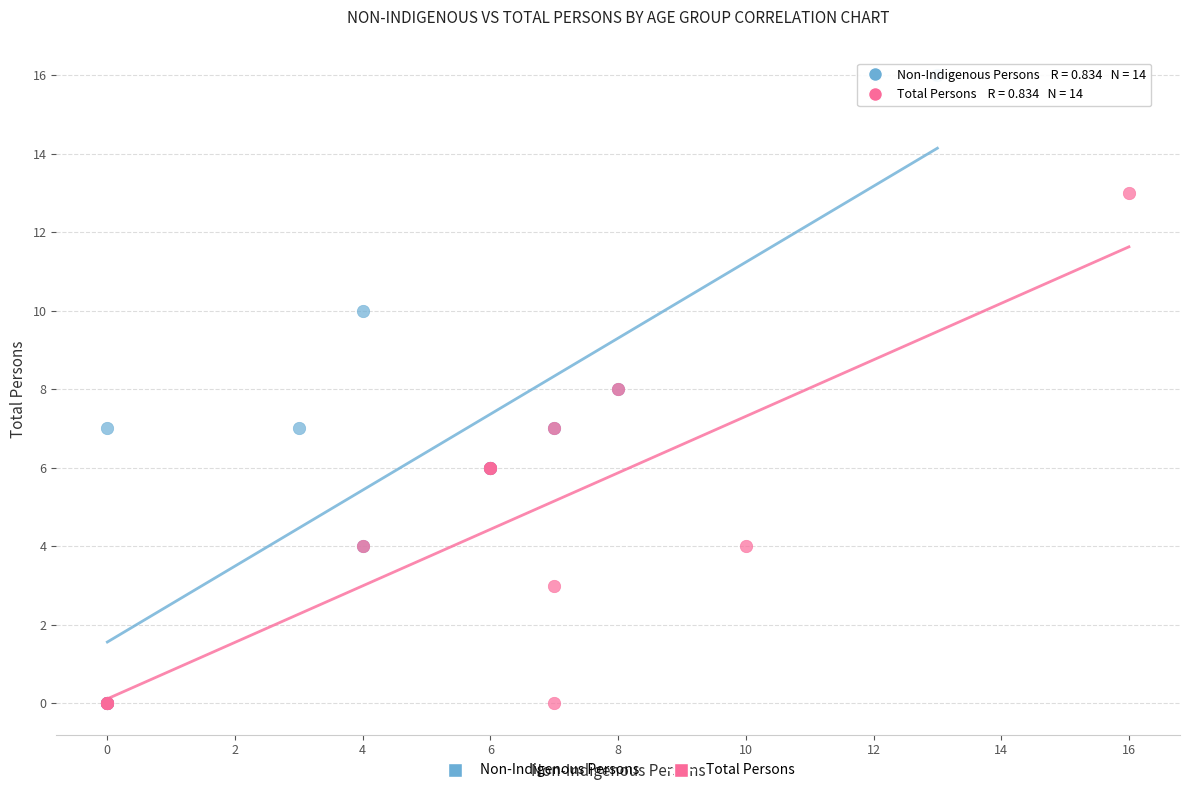

Which series has the largest Y range (max minus min)?

Non-Indigenous Persons